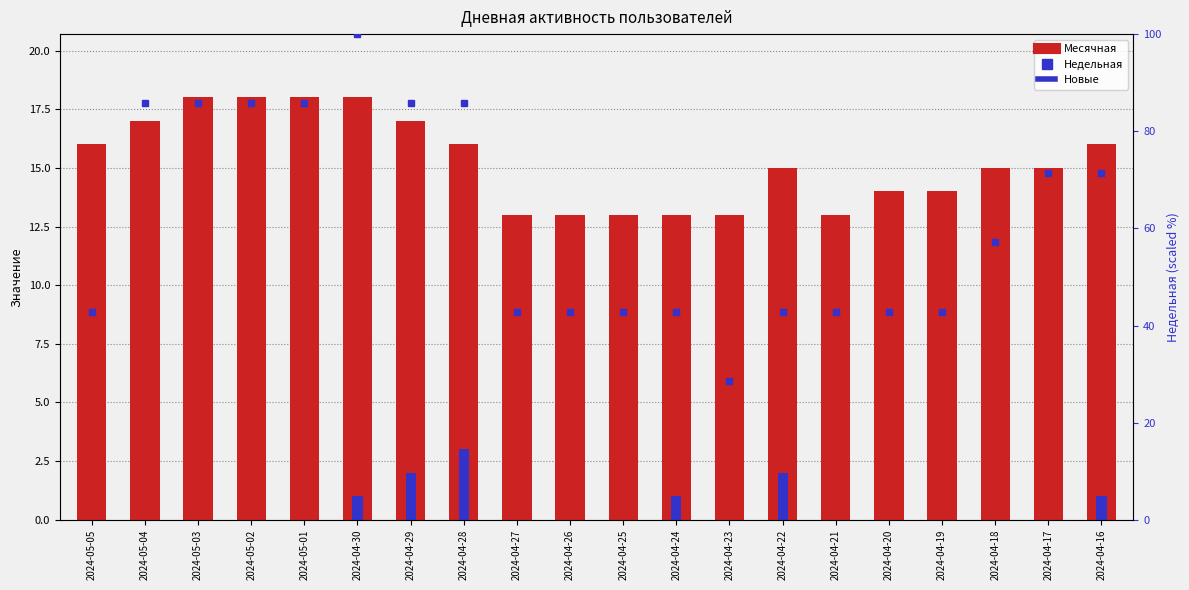

Reading left to right, what are all the values shown in this chart?

Месячная: 2024-05-05=16.0	2024-05-04=17.0	2024-05-03=18.0	2024-05-02=18.0	2024-05-01=18.0	2024-04-30=18.0	2024-04-29=17.0	2024-04-28=16.0	2024-04-27=13.0	2024-04-26=13.0	2024-04-25=13.0	2024-04-24=13.0	2024-04-23=13.0	2024-04-22=15.0	2024-04-21=13.0	2024-04-20=14.0	2024-04-19=14.0	2024-04-18=15.0	2024-04-17=15.0	2024-04-16=16.0
Новые: 2024-05-05=0.0	2024-05-04=0.0	2024-05-03=0.0	2024-05-02=0.0	2024-05-01=0.0	2024-04-30=1.0	2024-04-29=2.0	2024-04-28=3.0	2024-04-27=0.0	2024-04-26=0.0	2024-04-25=0.0	2024-04-24=1.0	2024-04-23=0.0	2024-04-22=2.0	2024-04-21=0.0	2024-04-20=0.0	2024-04-19=0.0	2024-04-18=0.0	2024-04-17=0.0	2024-04-16=1.0
Недельная (scaled): 2024-05-05=42.9	2024-05-04=85.7	2024-05-03=85.7	2024-05-02=85.7	2024-05-01=85.7	2024-04-30=100.0	2024-04-29=85.7	2024-04-28=85.7	2024-04-27=42.9	2024-04-26=42.9	2024-04-25=42.9	2024-04-24=42.9	2024-04-23=28.6	2024-04-22=42.9	2024-04-21=42.9	2024-04-20=42.9	2024-04-19=42.9	2024-04-18=57.1	2024-04-17=71.4	2024-04-16=71.4